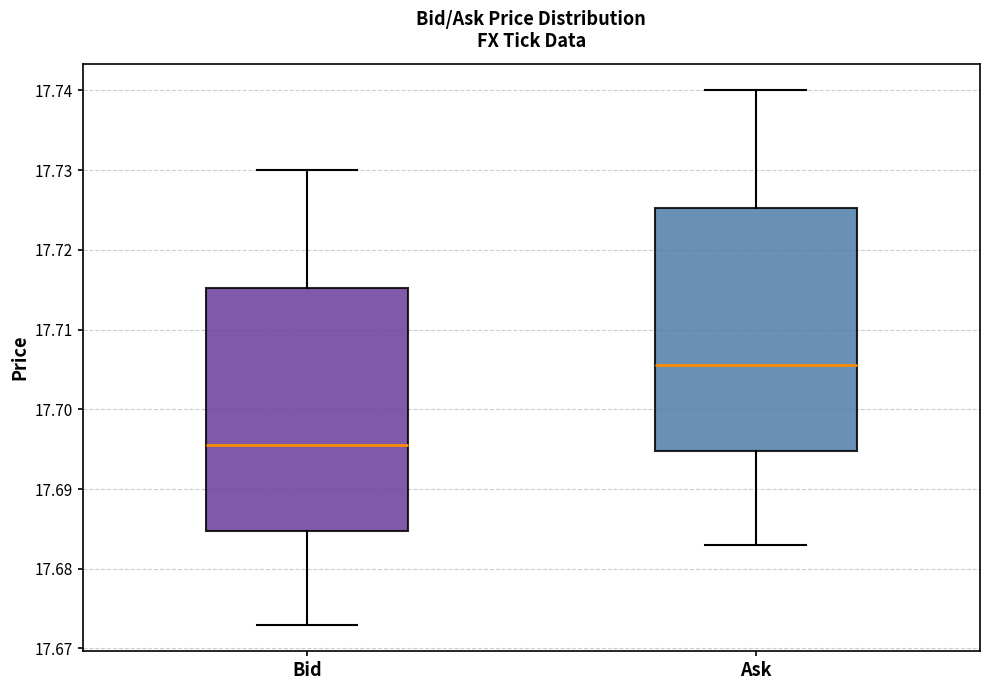

Reading left to right, transcribe this box plot: for each box, give where its median line is, the range the box spans, and where its two whiskers end, as read against the y-axis. The values are not printed on the chart, so give them approximately, as read against the axis.

Bid: median 17.696, box 17.685 to 17.715, whiskers 17.673 to 17.730
Ask: median 17.706, box 17.695 to 17.725, whiskers 17.683 to 17.740